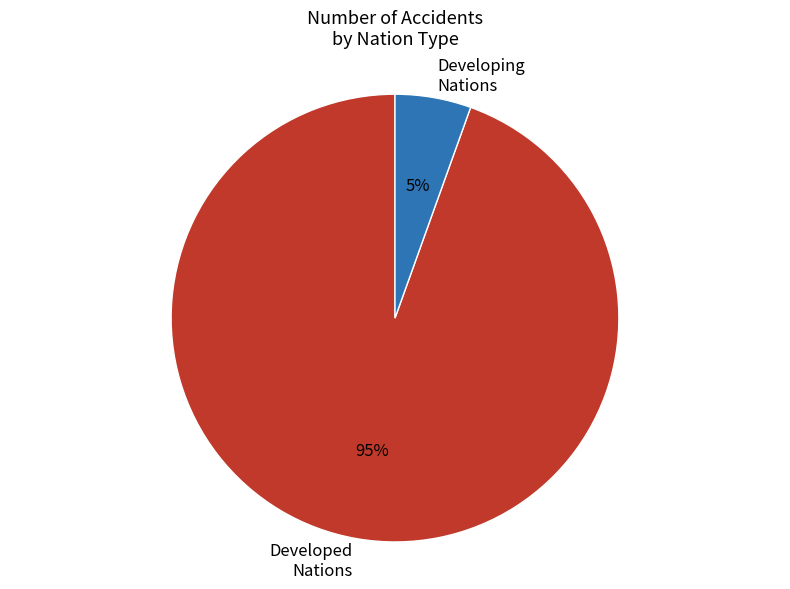

To the nearest percent, what is the difference between the Developing Nations and Developed Nations slice percentages?

89%